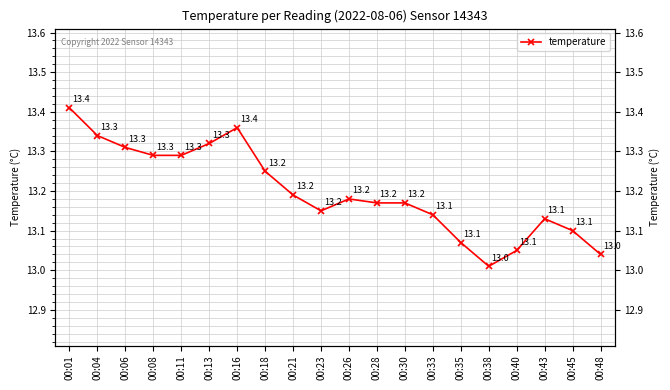

What is the difference between the maximum and minimum values?

0.4